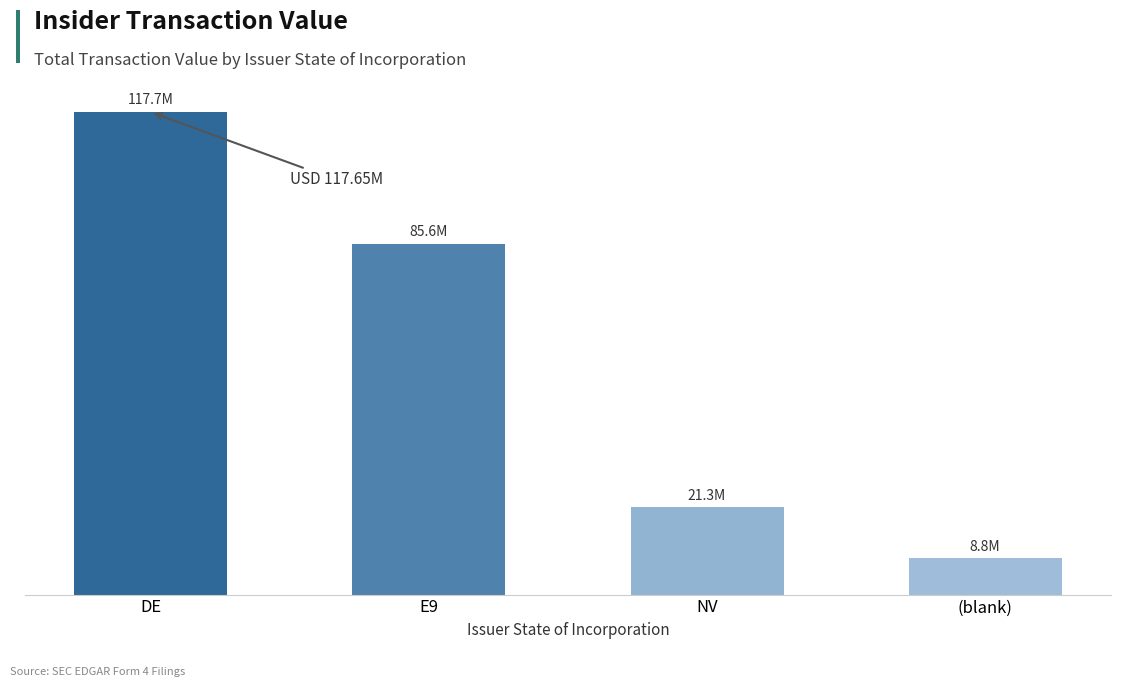

What is the change in value from DE to NV?

-96383133